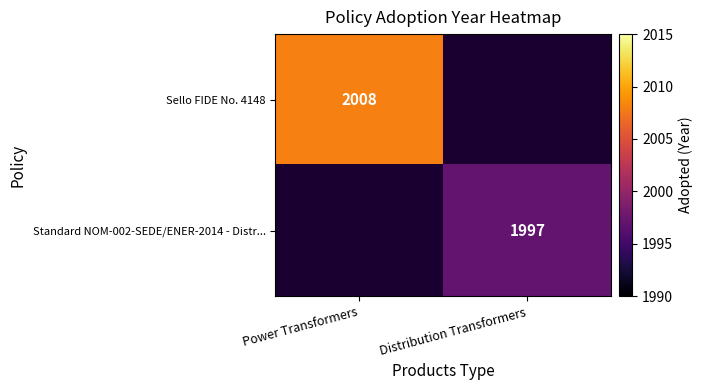

The value of Sello FIDE No. 4148 at Power Transformers is 2008. True or false?

True